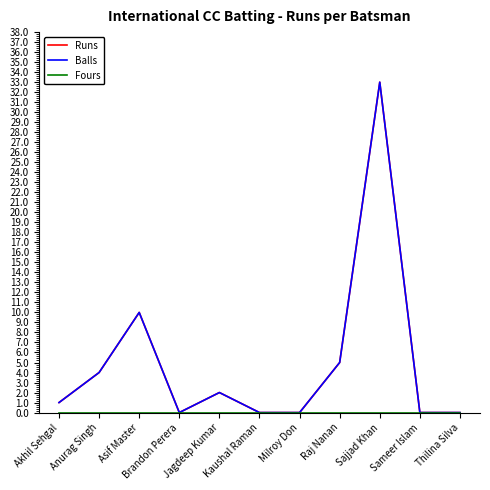

Reading left to right, transcribe all the data shown in this chart.

Runs: 1	4	10	0	2	0	0	5	33	0	0
Balls: 1	4	10	0	2	0	0	5	33	0	0
Fours: 0	0	0	0	0	0	0	0	0	0	0